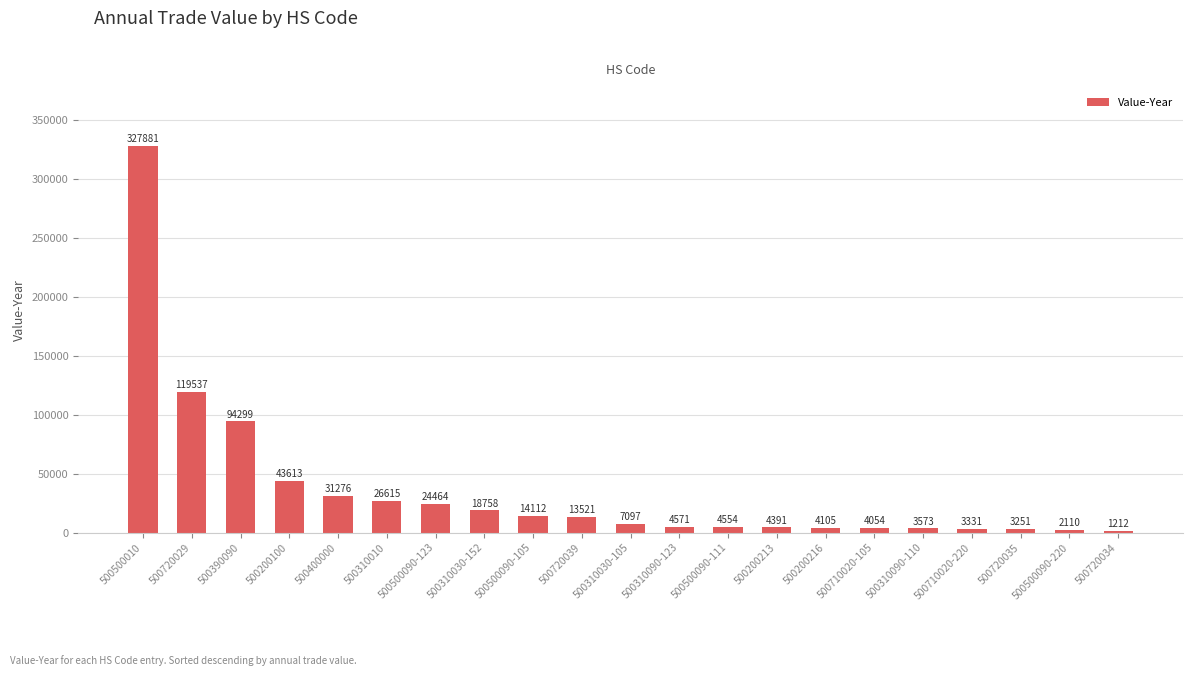

Count the number of data series in this chart.

1